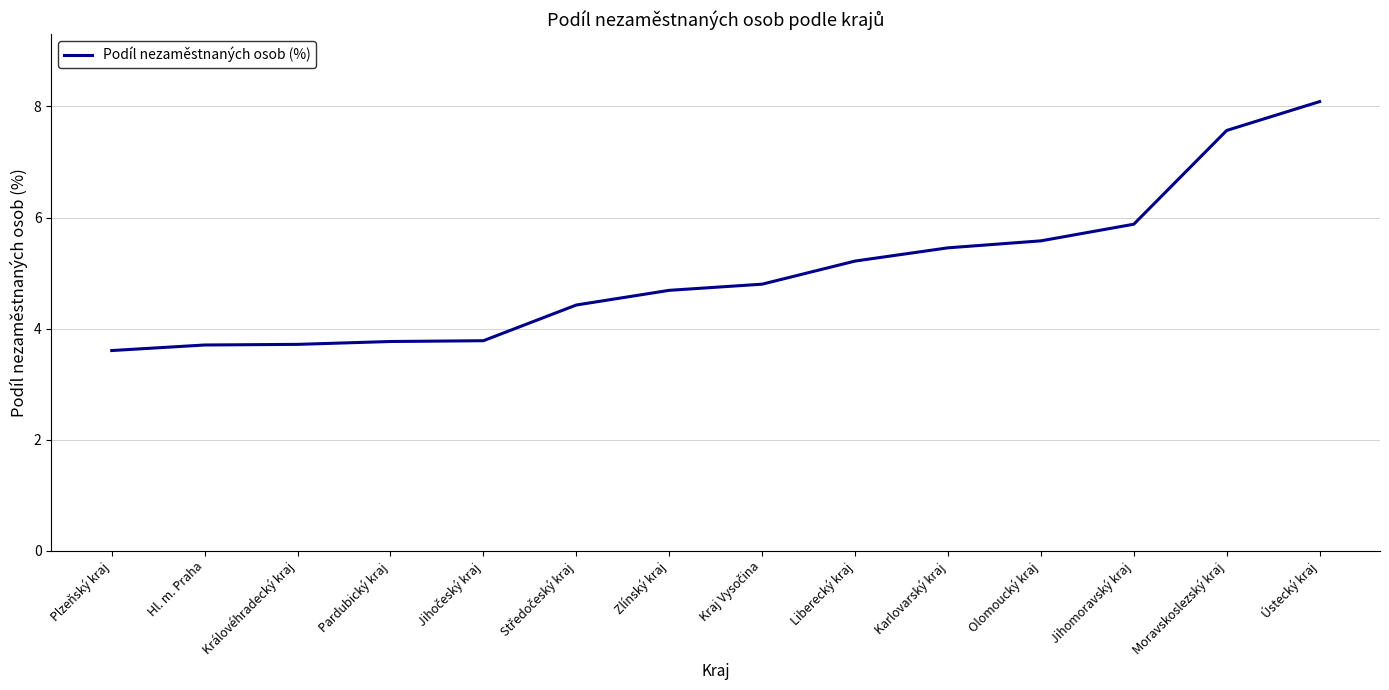

What position from the right is Královéhradecký kraj?

12